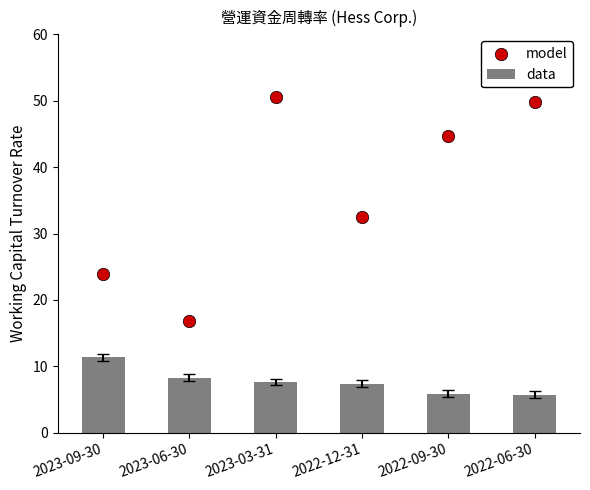

Which series reaches the maximum Y coordinate?

model